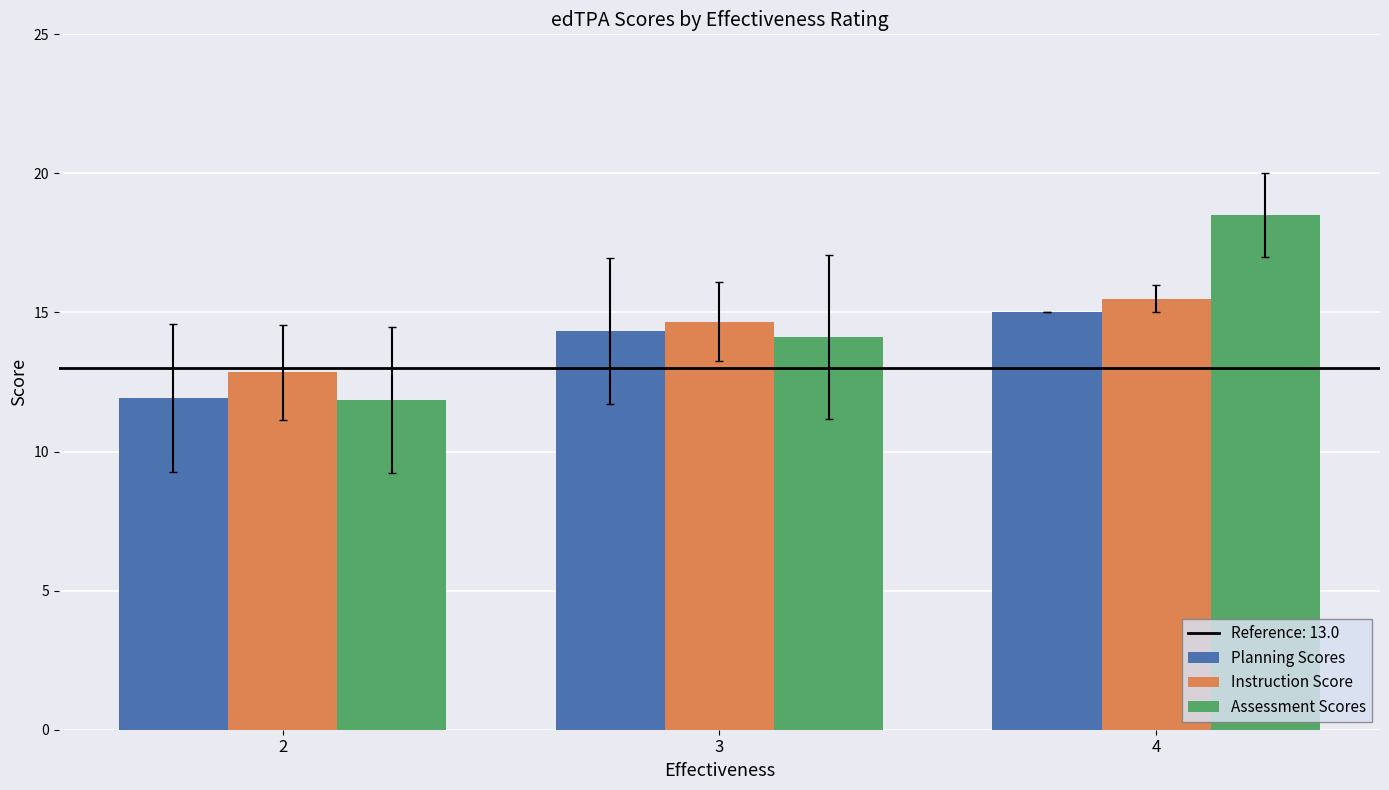

Between 2 and 3, which series saw the biggest shift?

Planning Scores